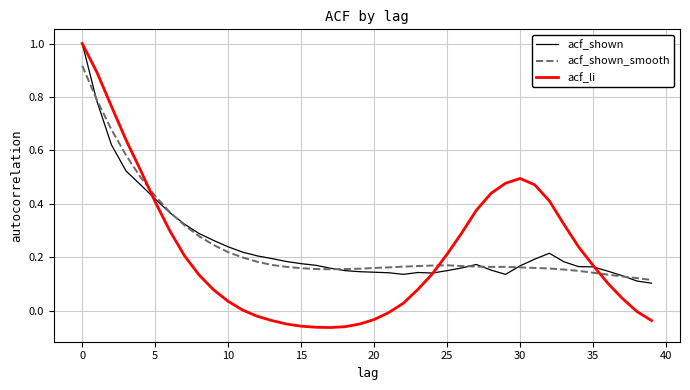

What is the greatest value displayed?

1.0